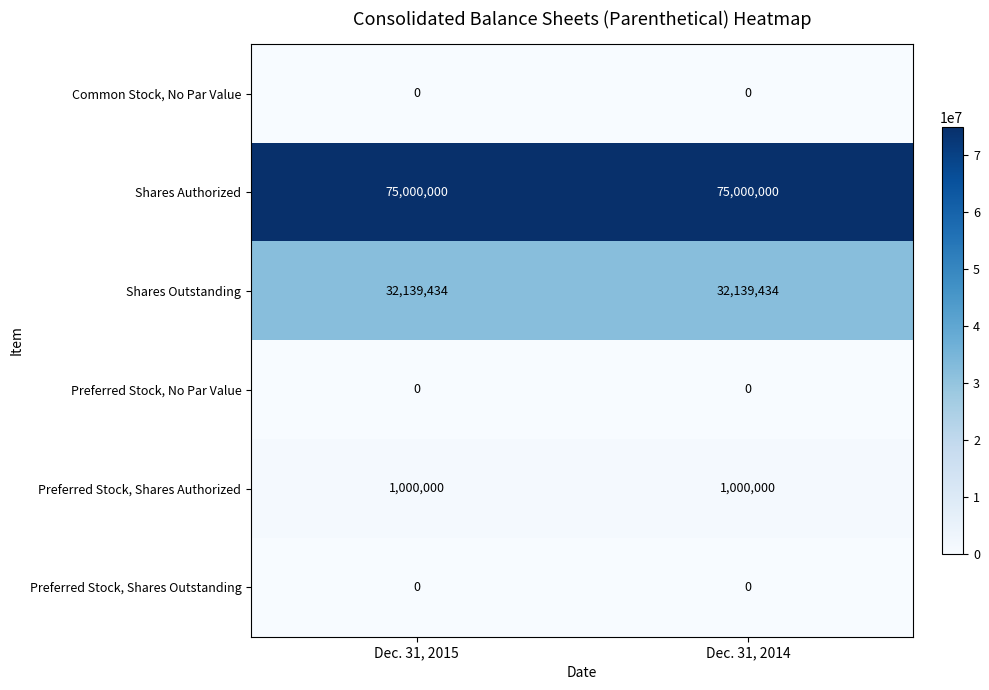

Count the number of categories in the chart.

2